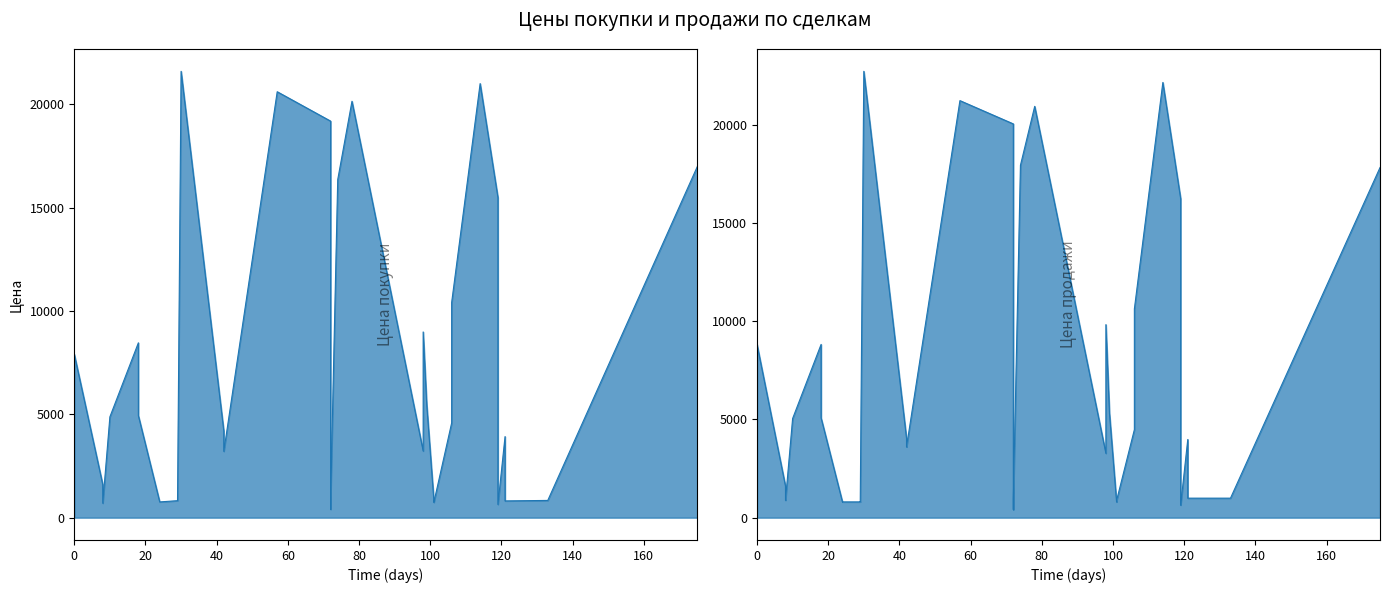

True or false: Цена покупки and Цена продажи intersect in this chart.

True